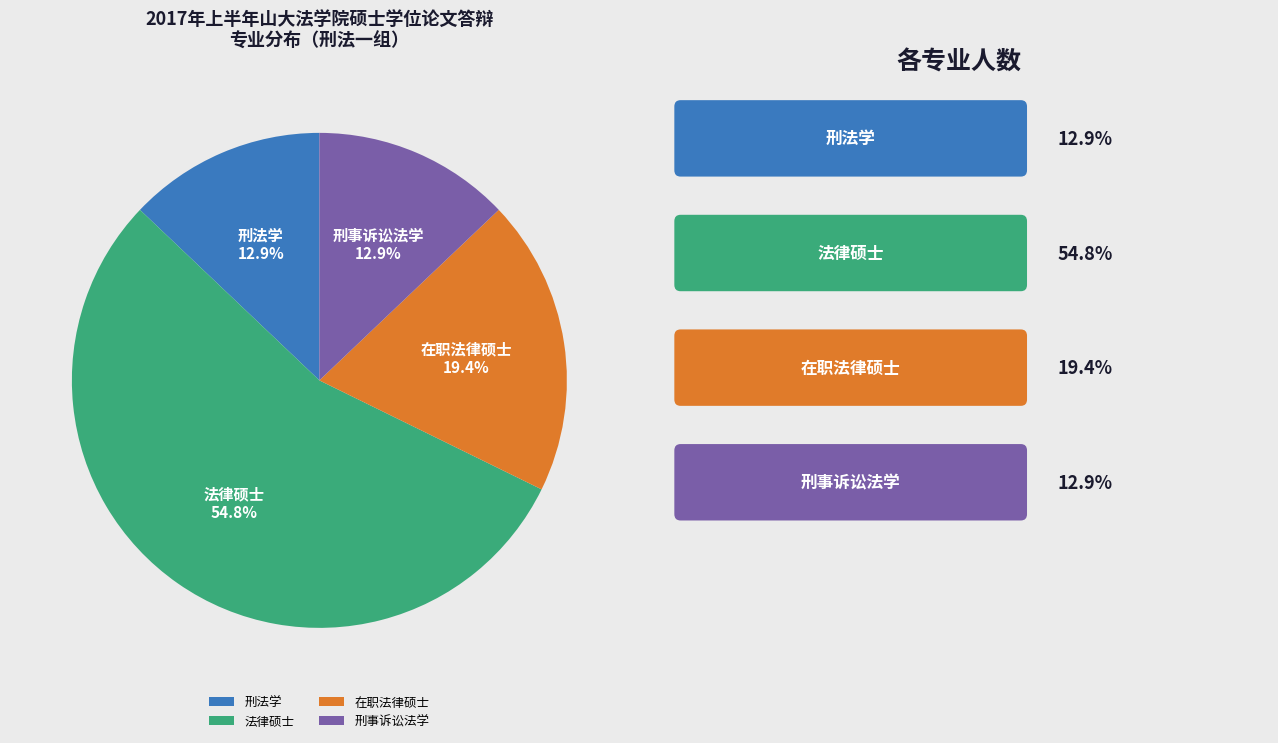

True or false: 刑事诉讼法学 accounts for 1% of the total.

False